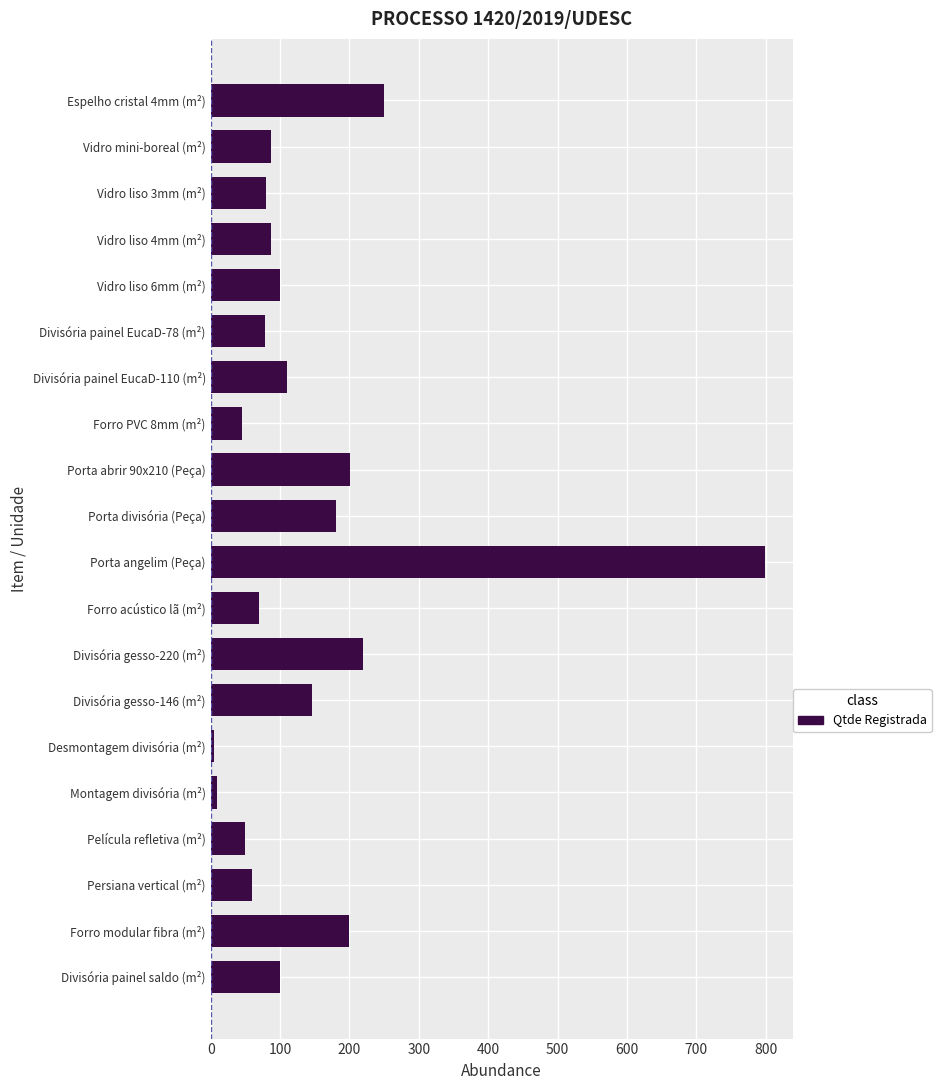

What is the difference between the second highest and second lowest values?

241.0